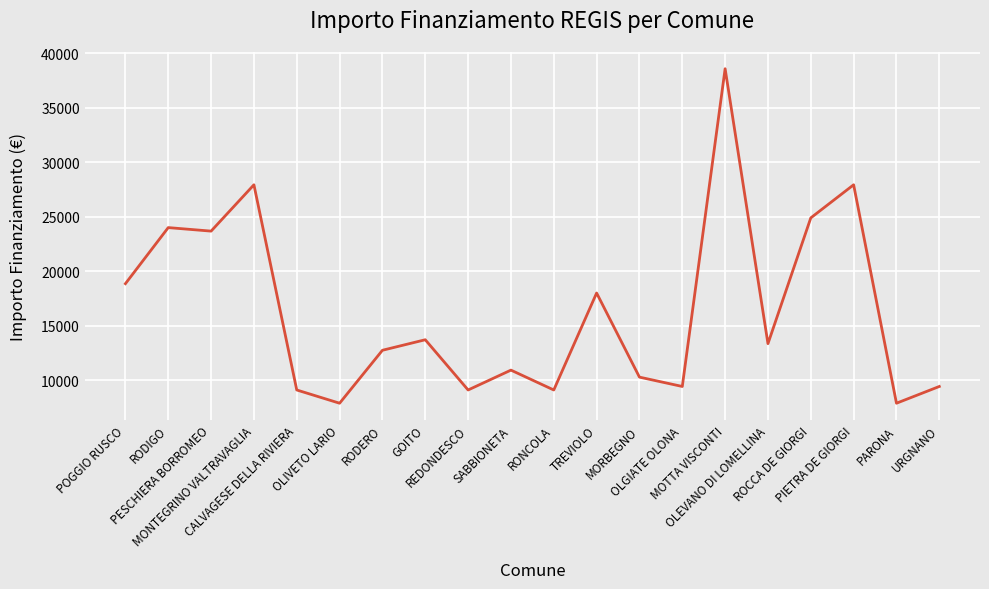

Read the value at MONTEGRINO VALTRAVAGLIA, to the nearest 100.

27900